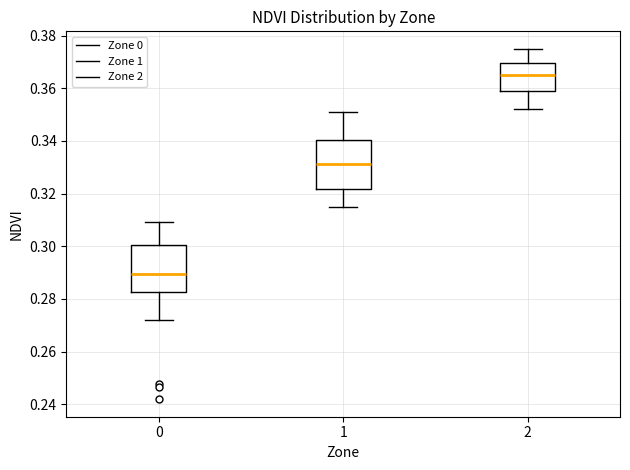

Which box has the lowest median line?

0